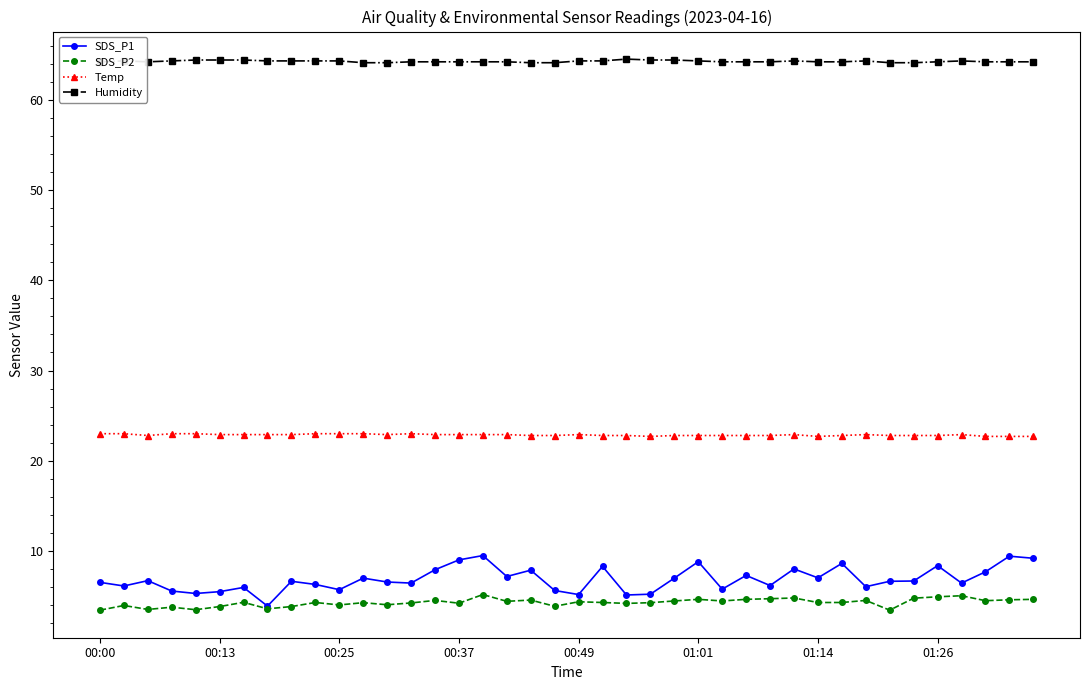

What is the minimum value for Temp?

22.7